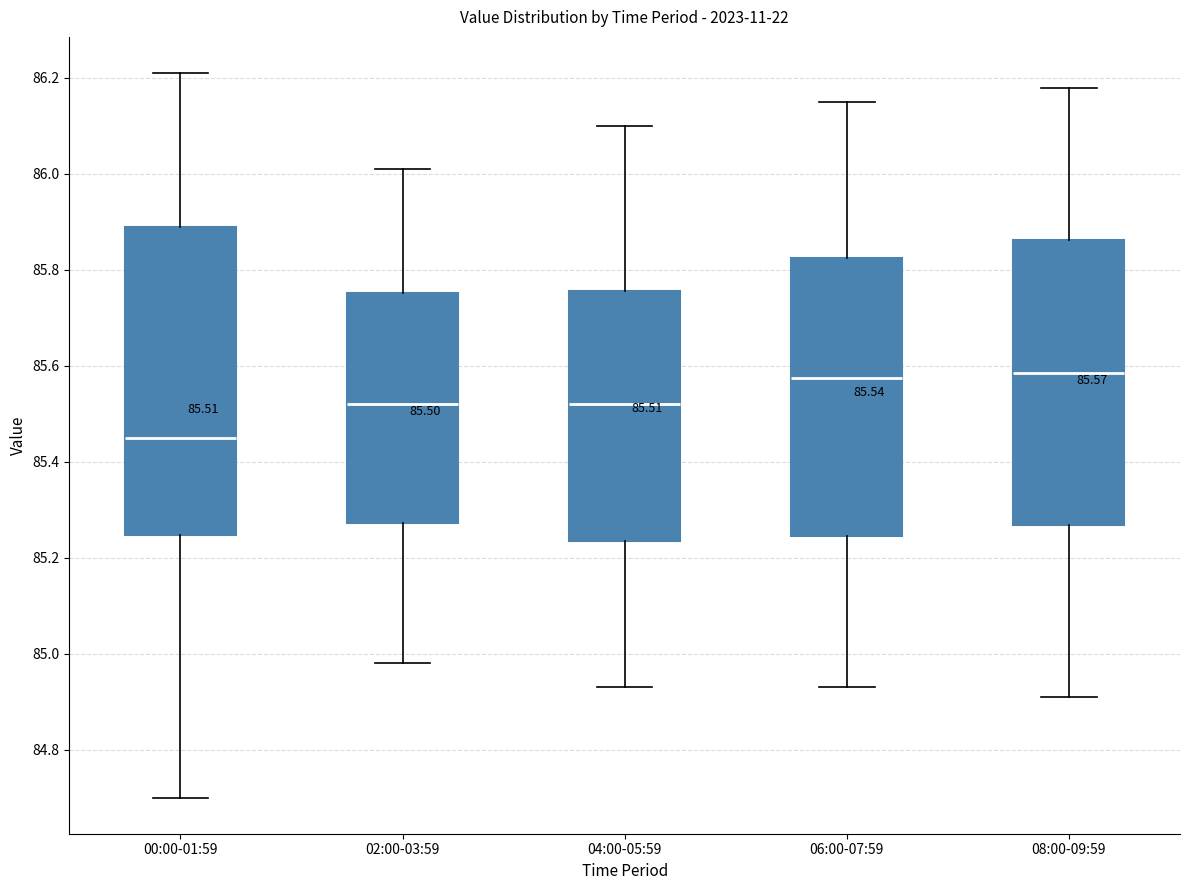

Comparing the boxes themselves (not the whiskers), which one is the tallest?

00:00-01:59